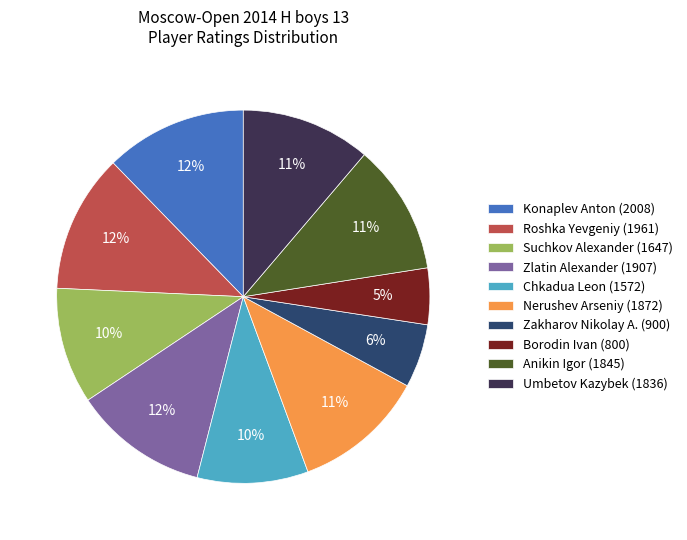

Is Suchkov Alexander (1647) the majority of the pie?

No